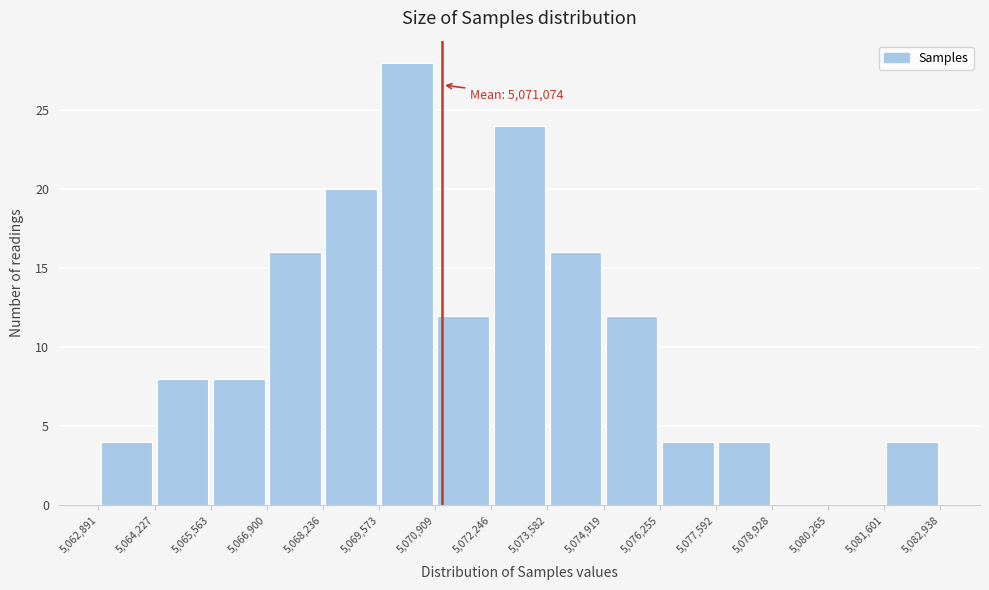

Which range on the x-axis has the tallest bar?

5,069,573 to 5,070,909